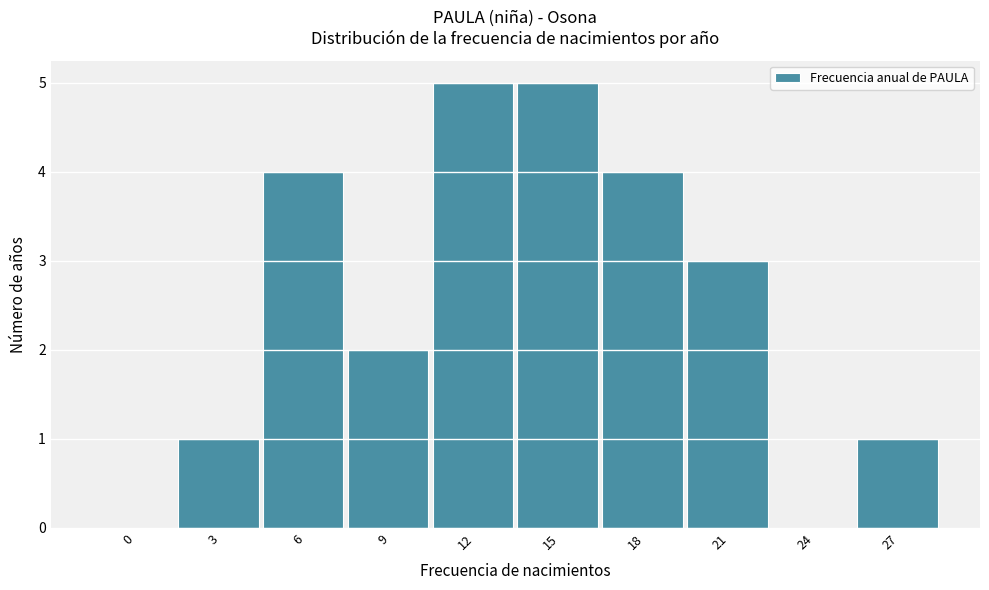

Reading left to right, list all the values displayed in this chart.

0=0	3=1	6=4	9=2	12=5	15=5	18=4	21=3	24=0	27=1